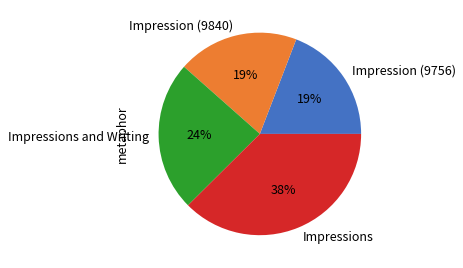

Is it true that Impressions and Writing is 24% of the pie?

True